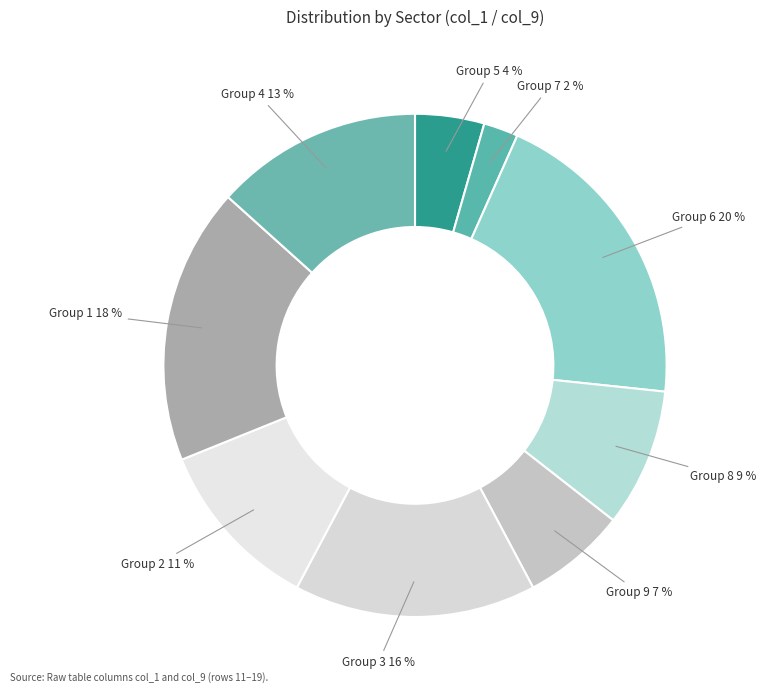

Which slice is the smallest?

Group 7 2 %